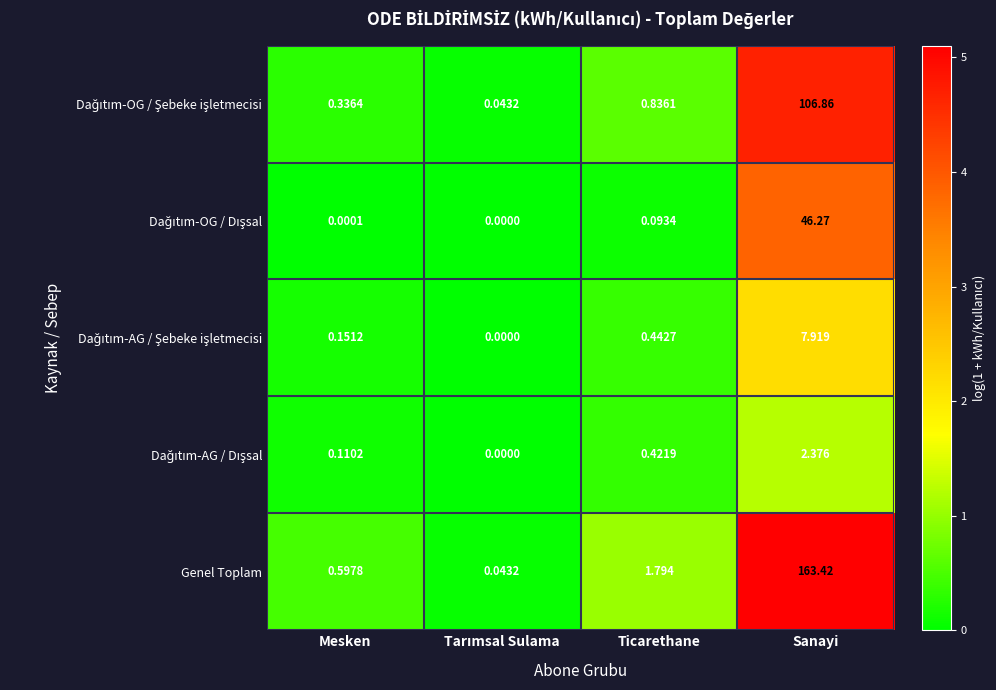

Where is Genel Toplam nearest to the value 81?

Ticarethane